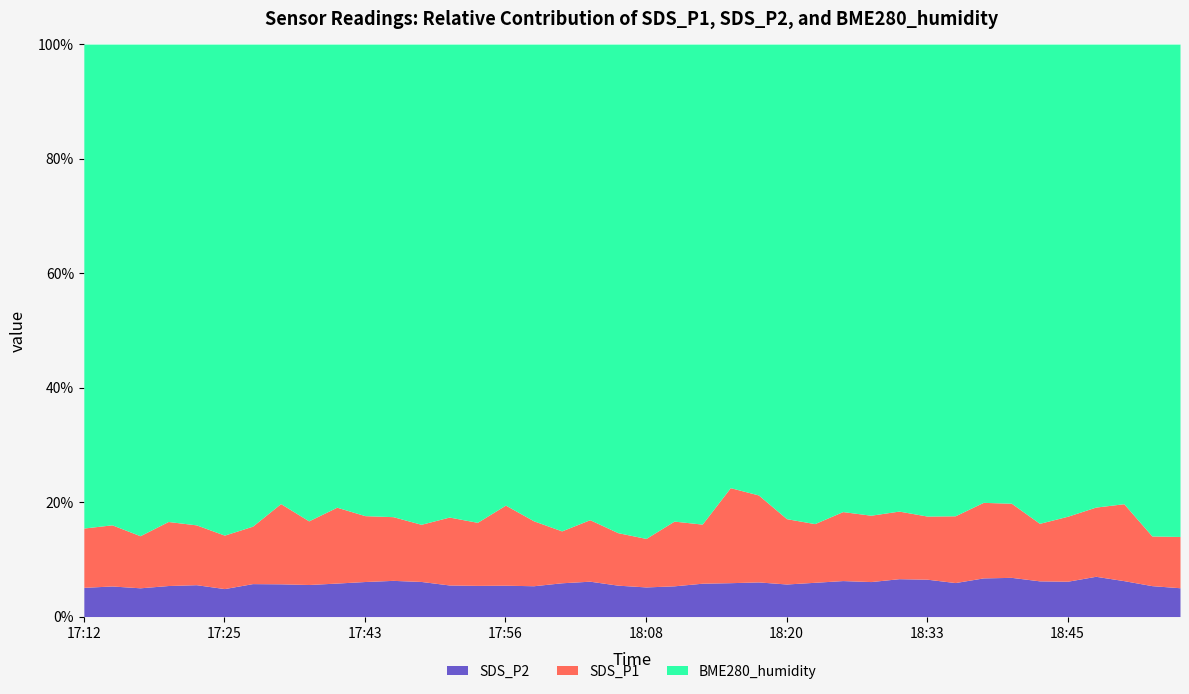

How many values in the BME280_humidity series exceed 68?

37